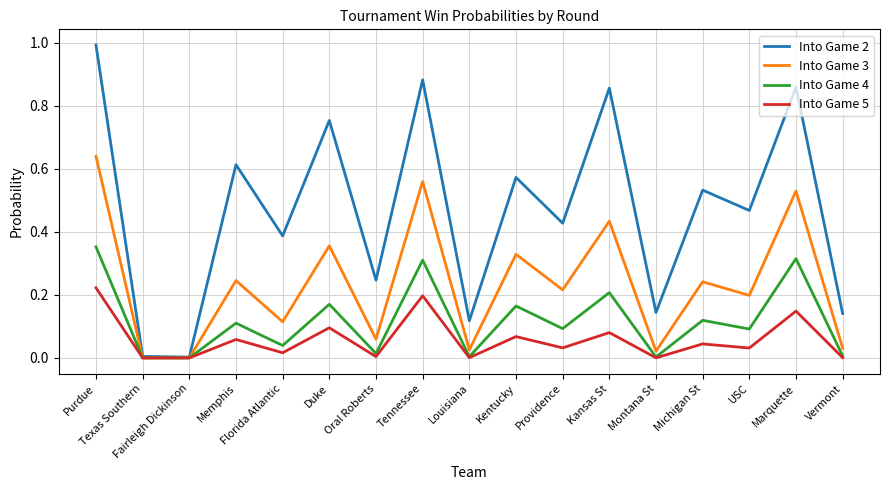

What position from the right is Kansas St?

6